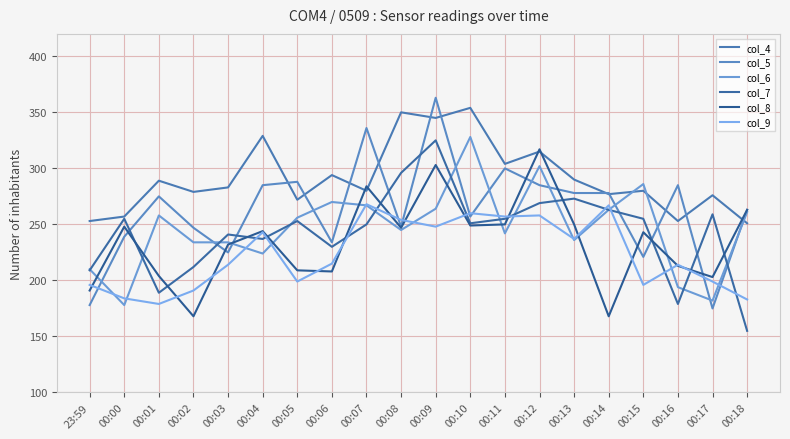

What is the difference between the maximum and minimum values in the col_4 series?

103